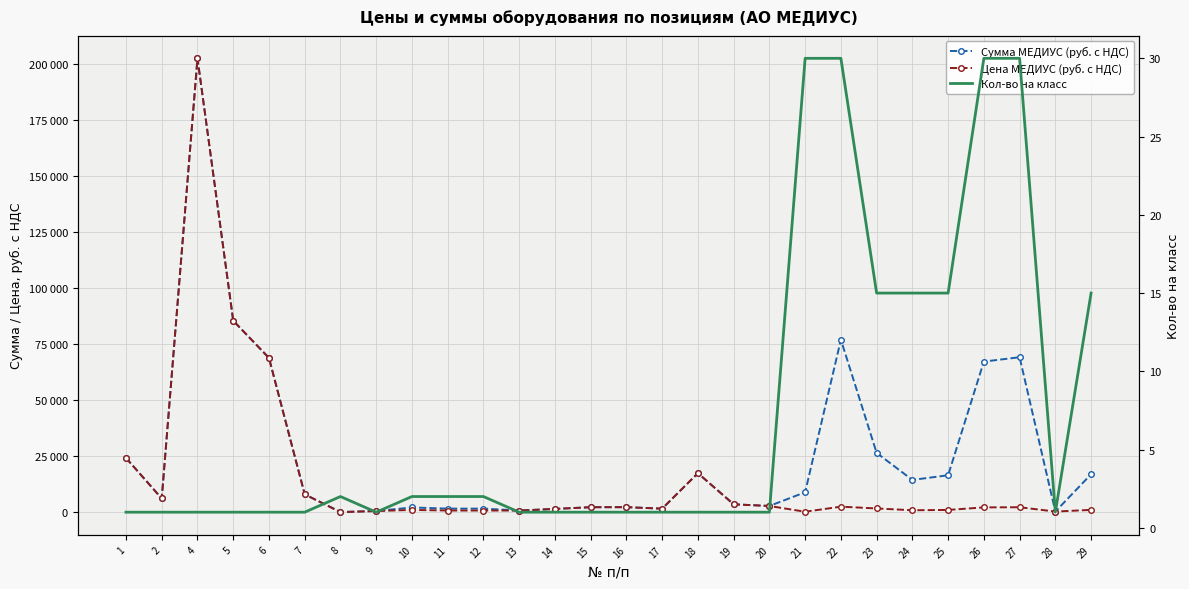

How many distinct data groups are displayed?

3